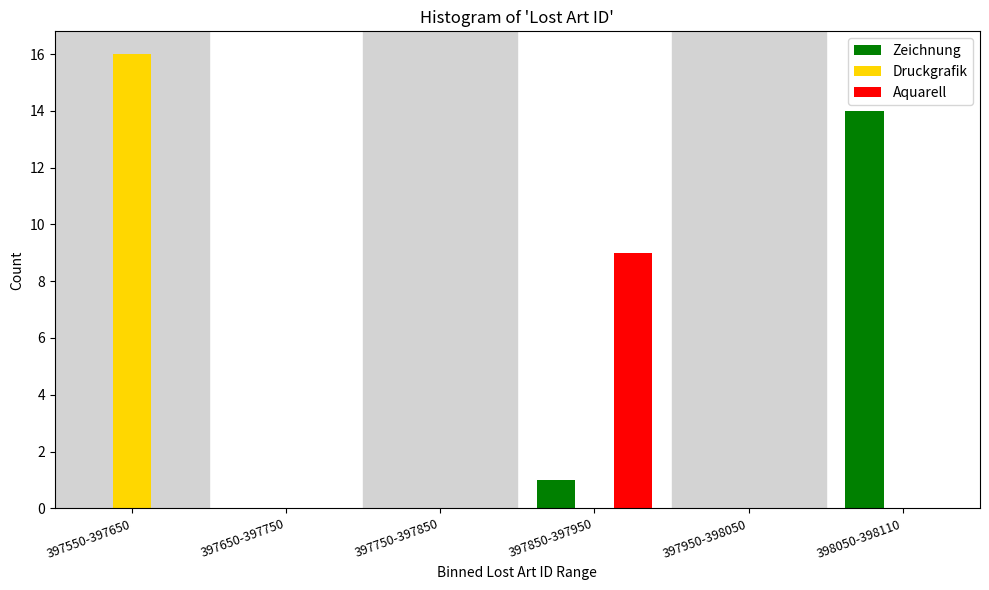

Reading left to right, what are all the values shown in this chart?

Zeichnung: 397550-397650=0	397650-397750=0	397750-397850=0	397850-397950=1	397950-398050=0	398050-398110=14
Druckgrafik: 397550-397650=16	397650-397750=0	397750-397850=0	397850-397950=0	397950-398050=0	398050-398110=0
Aquarell: 397550-397650=0	397650-397750=0	397750-397850=0	397850-397950=9	397950-398050=0	398050-398110=0